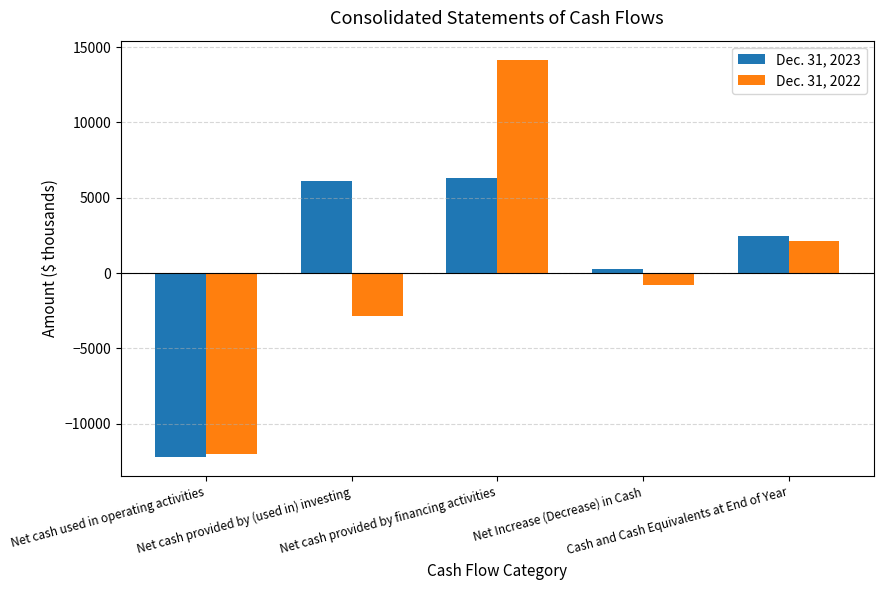

Count the number of categories in the chart.

5